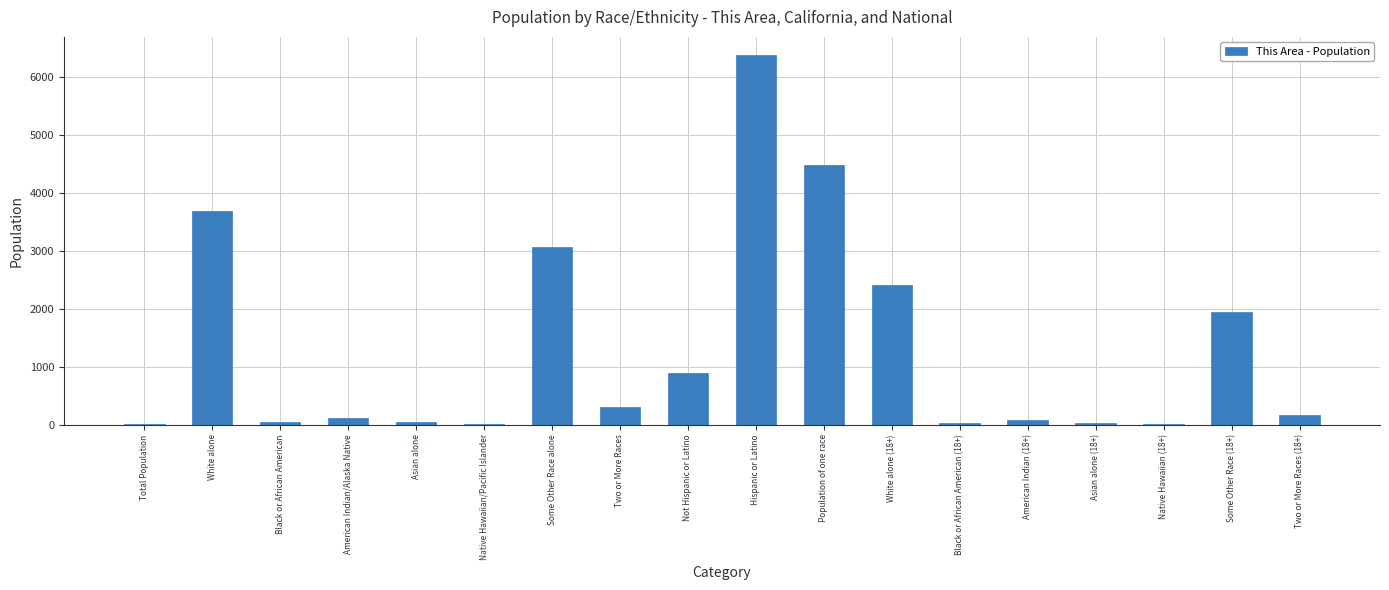

At which label does the data first exceed 172?

White alone